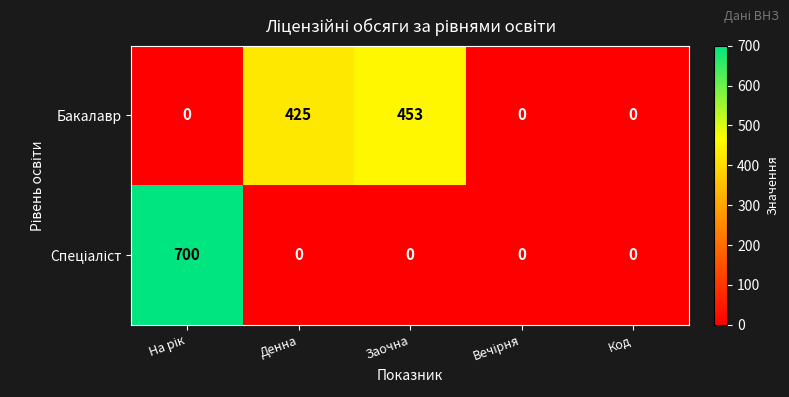

What is the difference between the highest and lowest values at Денна?

425